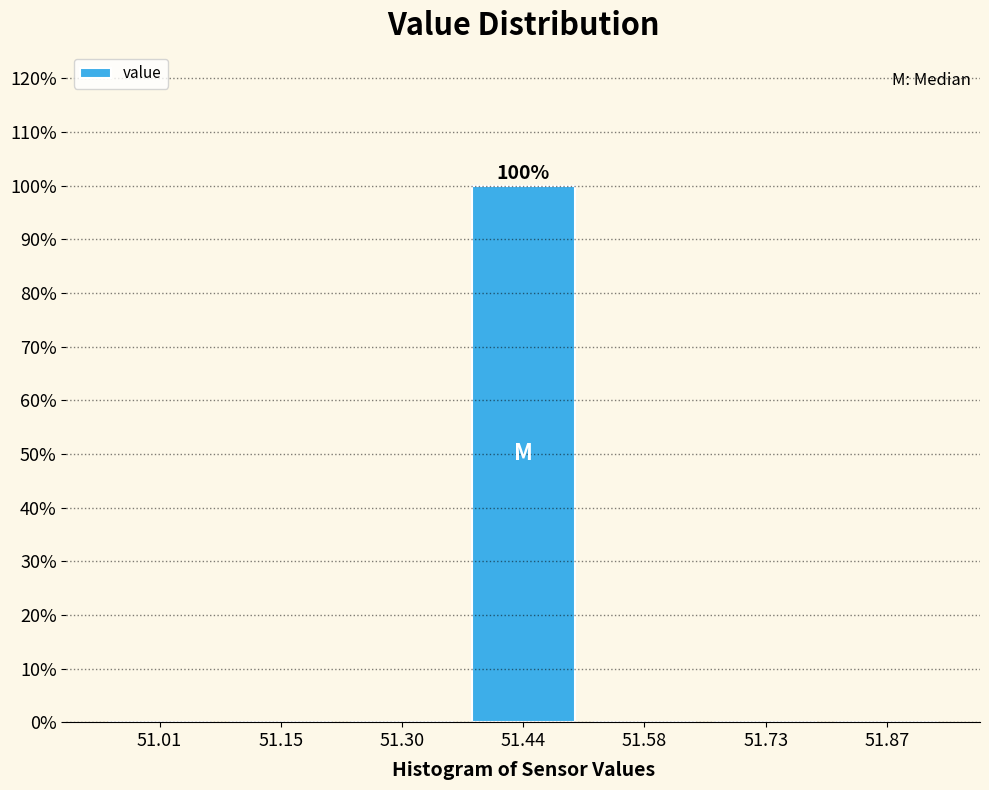

Which range on the x-axis has the tallest bar?

51.36 to 51.52